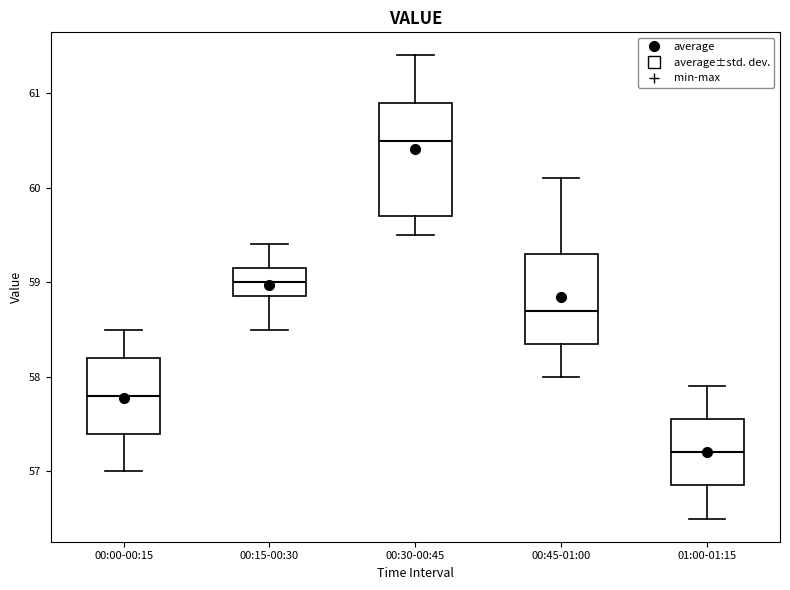

Reading left to right, transcribe this box plot: for each box, give where its median line is, the range the box spans, and where its two whiskers end, as read against the y-axis. The values are not printed on the chart, so give them approximately, as read against the axis.

00:00-00:15: median 57.8, box 57.4 to 58.2, whiskers 57.0 to 58.5
00:15-00:30: median 59.0, box 58.9 to 59.2, whiskers 58.5 to 59.4
00:30-00:45: median 60.5, box 59.7 to 60.9, whiskers 59.5 to 61.4
00:45-01:00: median 58.7, box 58.4 to 59.3, whiskers 58.0 to 60.1
01:00-01:15: median 57.2, box 56.9 to 57.6, whiskers 56.5 to 57.9